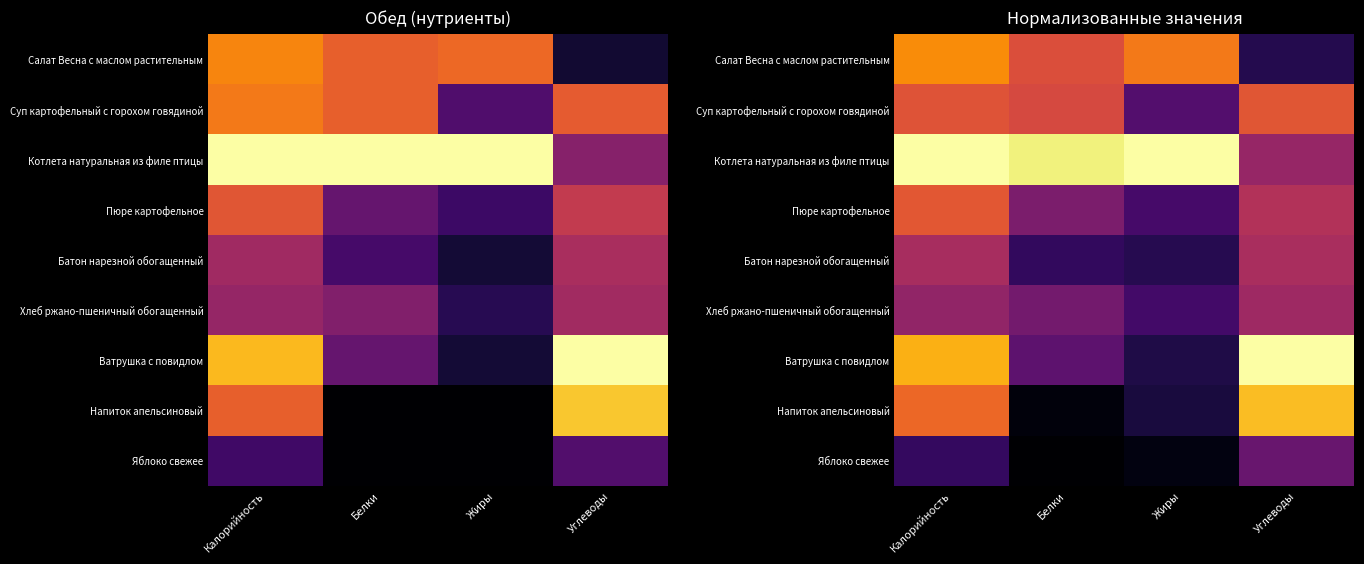

At Жиры, list the series in order from largest to smallest.

Котлета натуральная из филе птицы, Салат Весна с маслом растительным, Суп картофельный с горохом говядиной, Пюре картофельное, Хлеб ржано-пшеничный обогащенный, Батон нарезной обогащенный, Ватрушка с повидлом, Напиток апельсиновый, Яблоко свежее